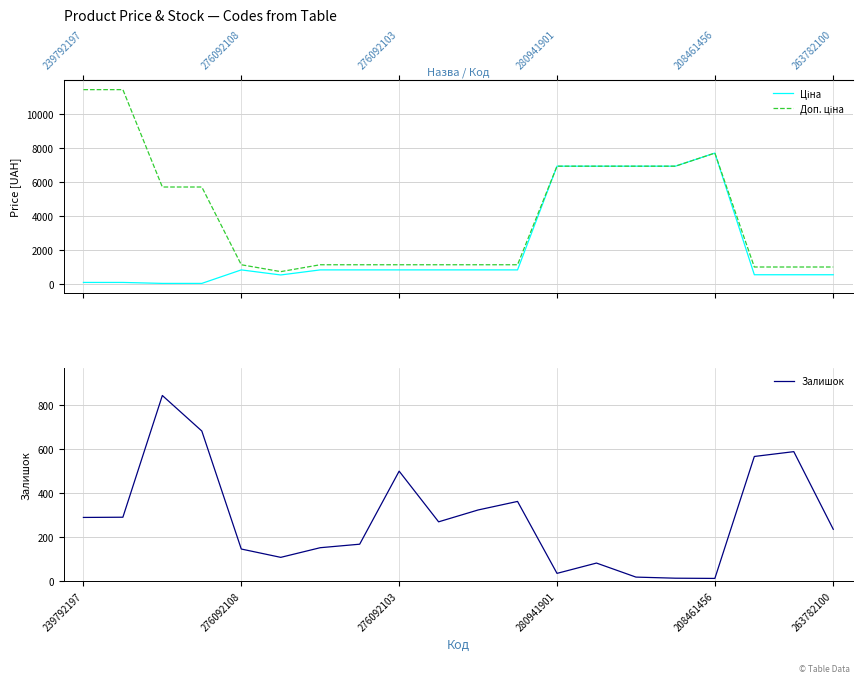

At how many categories does at least one series exceed 6930?

3